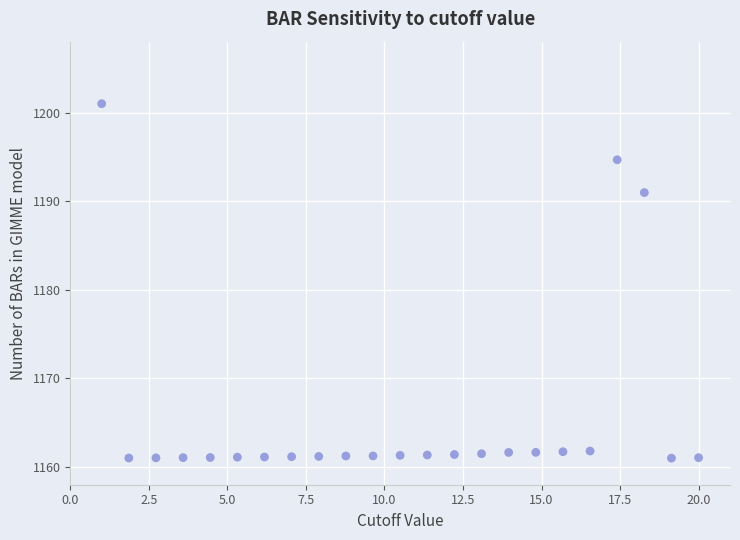

What Y value in the scatter plot is closest to 1181?

1191.0